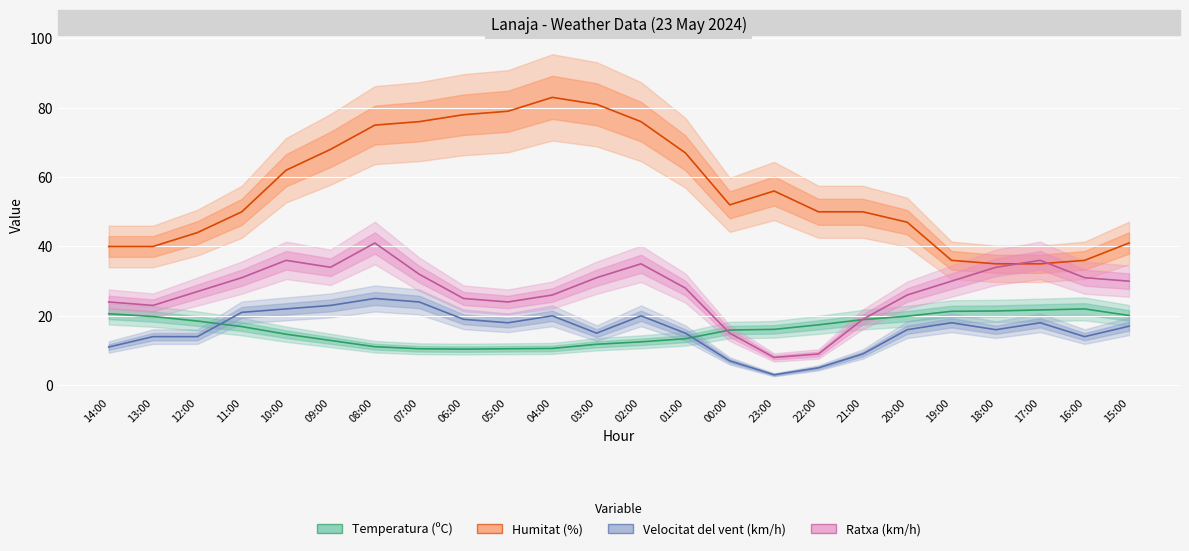

What are all the series names shown in the legend?

Temperatura (ºC), Humitat (%), Velocitat del vent (km/h), Ratxa (km/h)